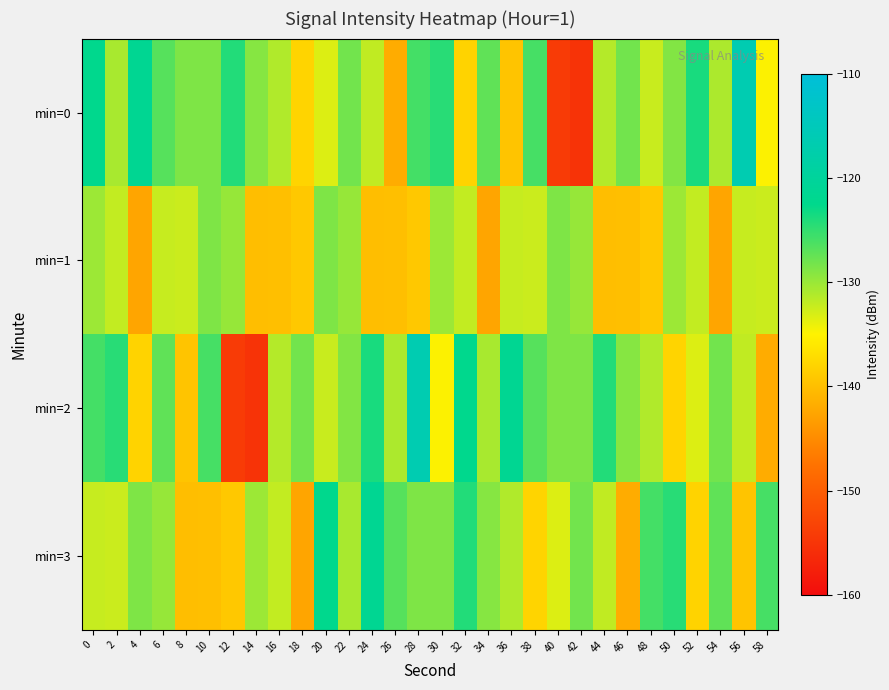

At which category does the chart reach its minimum across all series?

42